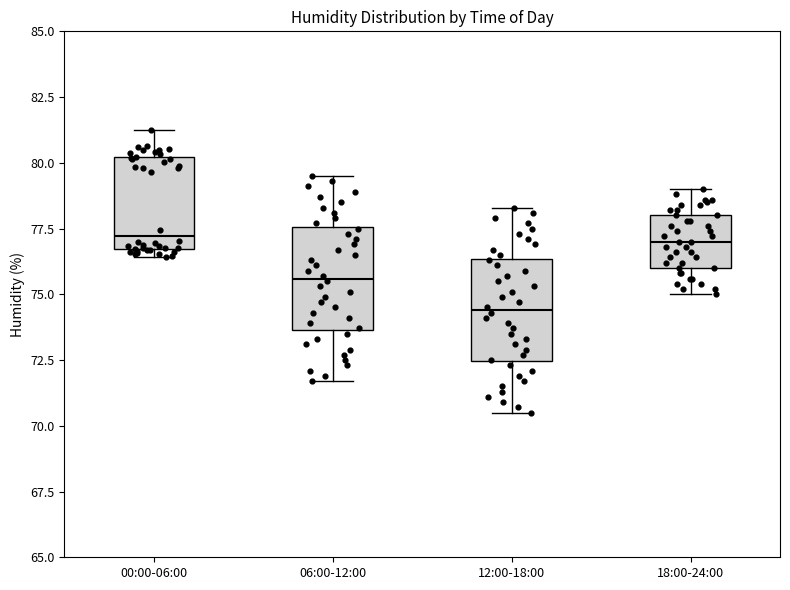

Reading left to right, read every box against the y-axis: the position of its median line, the range the box covers, and the ends of its whiskers. The values are not printed on the chart, so give them approximately, as read against the axis.

00:00-06:00: median 77.0, box 76.5 to 80.0, whiskers 76.5 (just below the box's lower edge) to 81.0
06:00-12:00: median 75.5, box 73.5 to 77.5, whiskers 71.5 to 79.5
12:00-18:00: median 74.5, box 72.5 to 76.5, whiskers 70.5 to 78.5
18:00-24:00: median 77.0, box 76.0 to 78.0, whiskers 75.0 to 79.0